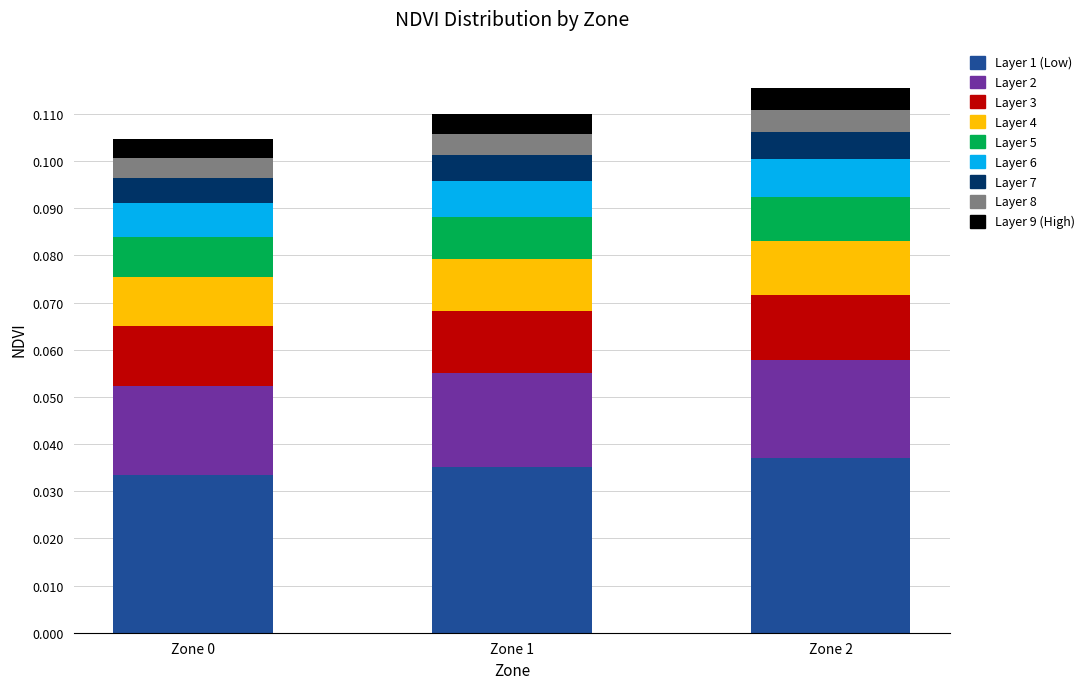

Does the chart contain stacked bars?

Yes